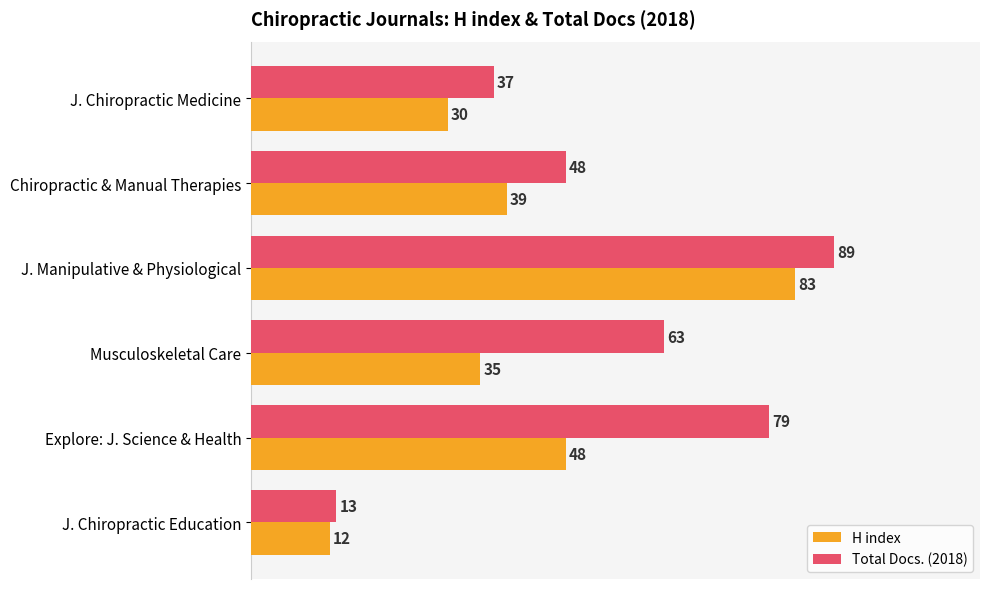

The Total Docs. (2018) series shows 4 at J. Chiropractic Education. True or false?

False